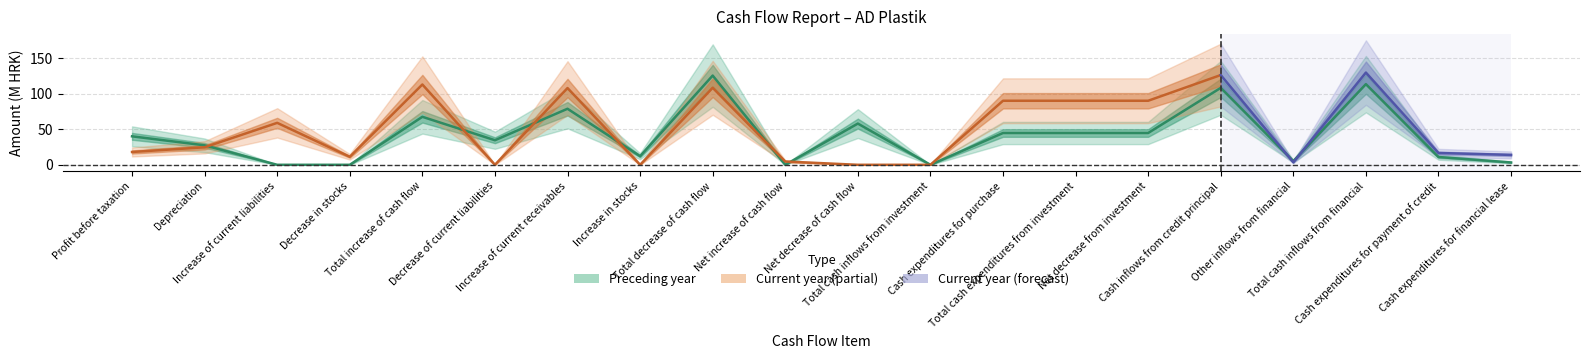

What is the label of the 9th point from the right?

Total cash inflows from investment